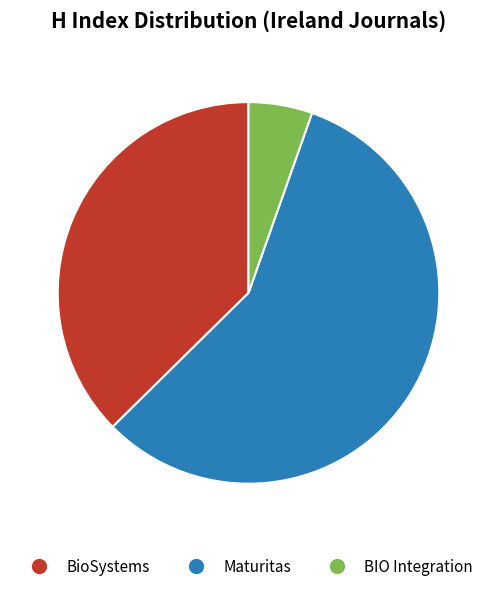

What is the largest slice in the pie chart?

Maturitas